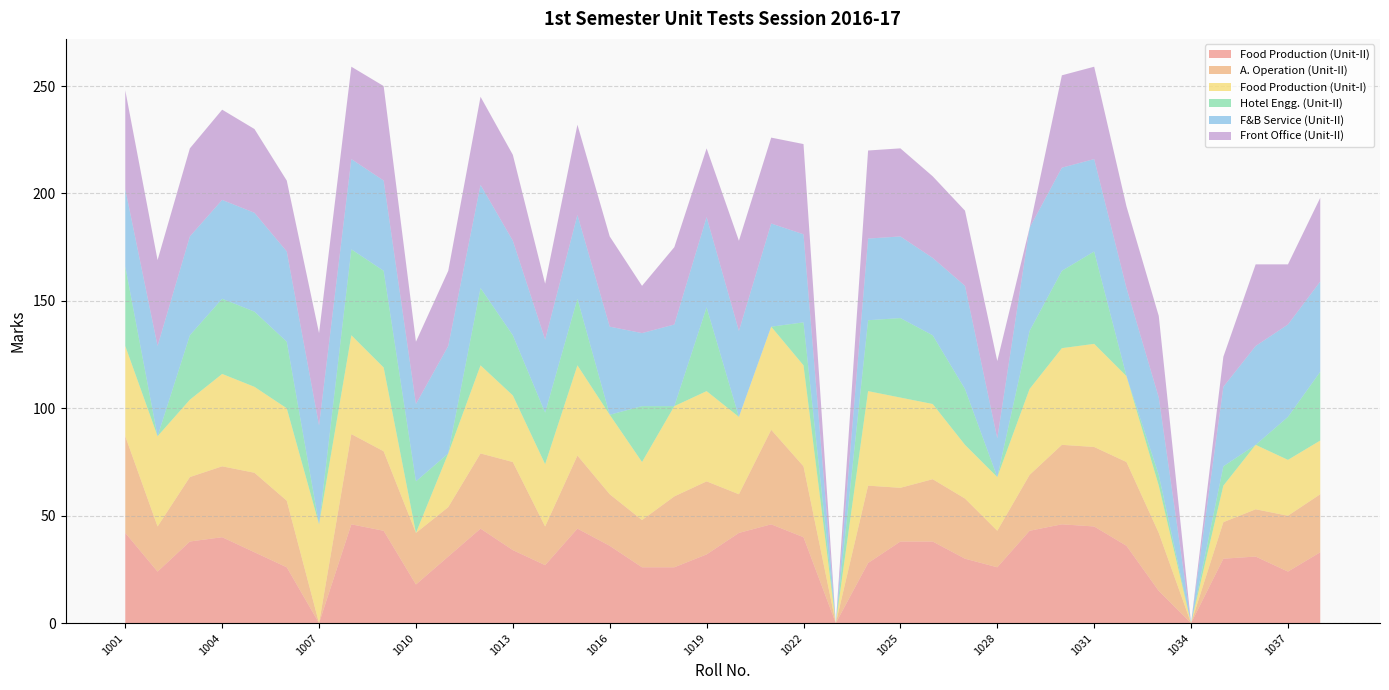

Reading left to right, what are all the values shown in this chart?

Food Production (Unit-II): 1001=42	1002=24	1003=38	1004=40	1005=33	1006=26	1007=0	1008=46	1009=43	1010=18	1011=31	1012=44	1013=34	1014=27	1015=44	1016=36	1017=26	1018=26	1019=32	1020=42	1021=46	1022=40	1023=0	1024=28	1025=38	1026=38	1027=30	1028=26	1029=43	1030=46	1031=45	1032=36	1033=15	1034=0	1035=30	1036=31	1037=24	1038=33
A. Operation (Unit-II): 1001=45	1002=21	1003=30	1004=33	1005=37	1006=31	1007=0	1008=42	1009=37	1010=24	1011=23	1012=35	1013=41	1014=18	1015=34	1016=24	1017=22	1018=33	1019=34	1020=18	1021=44	1022=33	1023=0	1024=36	1025=25	1026=29	1027=28	1028=17	1029=26	1030=37	1031=37	1032=39	1033=27	1034=0	1035=17	1036=22	1037=26	1038=27
Food Production (Unit-I): 1001=42	1002=42	1003=36	1004=43	1005=40	1006=43	1007=46	1008=46	1009=39	1010=0	1011=25	1012=41	1013=31	1014=29	1015=42	1016=37	1017=27	1018=42	1019=42	1020=36	1021=48	1022=47	1023=0	1024=44	1025=42	1026=35	1027=25	1028=25	1029=40	1030=45	1031=48	1032=40	1033=22	1034=0	1035=17	1036=30	1037=26	1038=25
Hotel Engg. (Unit-II): 1001=37	1002=0	1003=30	1004=35	1005=35	1006=31	1007=0	1008=40	1009=45	1010=24	1011=0	1012=36	1013=28	1014=24	1015=31	1016=0	1017=26	1018=0	1019=39	1020=0	1021=0	1022=20	1023=0	1024=33	1025=37	1026=32	1027=26	1028=0	1029=27	1030=36	1031=43	1032=0	1033=5	1034=0	1035=9	1036=0	1037=20	1038=32
F&B Service (Unit-II): 1001=36	1002=42	1003=46	1004=46	1005=46	1006=42	1007=46	1008=42	1009=42	1010=36	1011=50	1012=48	1013=44	1014=34	1015=39	1016=41	1017=34	1018=38	1019=42	1020=40	1021=48	1022=41	1023=0	1024=38	1025=38	1026=36	1027=48	1028=18	1029=48	1030=48	1031=43	1032=41	1033=36	1034=0	1035=37	1036=46	1037=43	1038=42
Front Office (Unit-II): 1001=46	1002=40	1003=41	1004=42	1005=39	1006=33	1007=43	1008=43	1009=44	1010=29	1011=35	1012=41	1013=40	1014=26	1015=42	1016=42	1017=22	1018=36	1019=32	1020=42	1021=40	1022=42	1023=0	1024=41	1025=41	1026=38	1027=35	1028=36	1029=0	1030=43	1031=43	1032=38	1033=38	1034=0	1035=14	1036=38	1037=28	1038=39